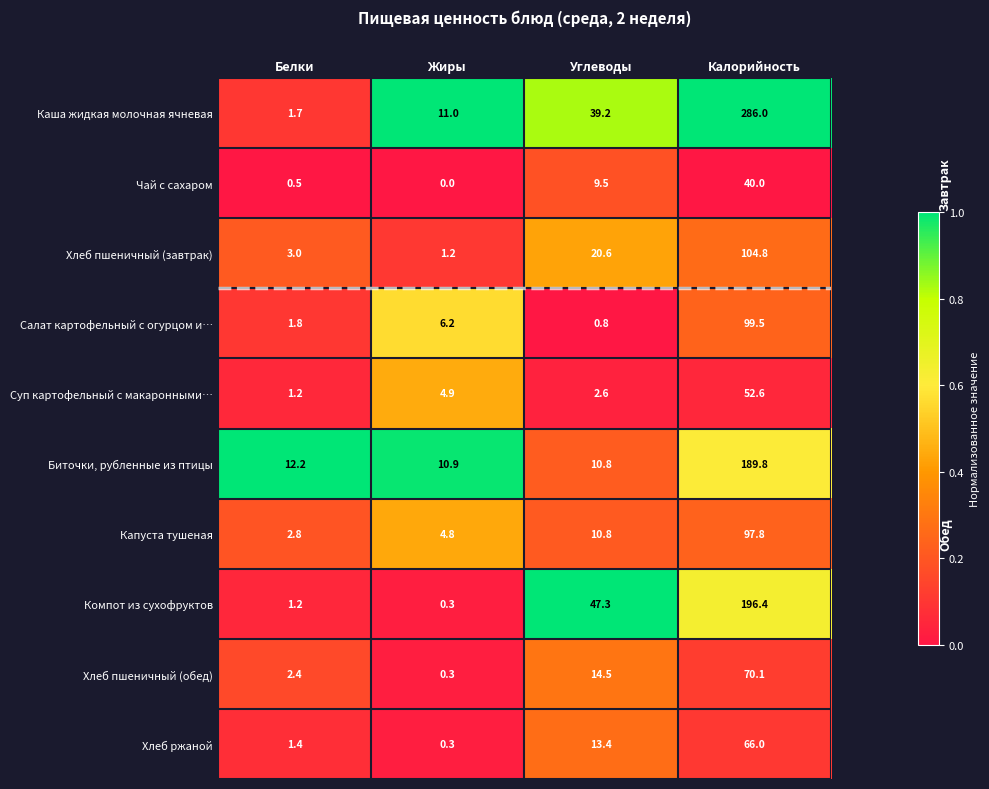

True or false: Суп картофельный с макаронными… has a value of 1.5 at Жиры.

False